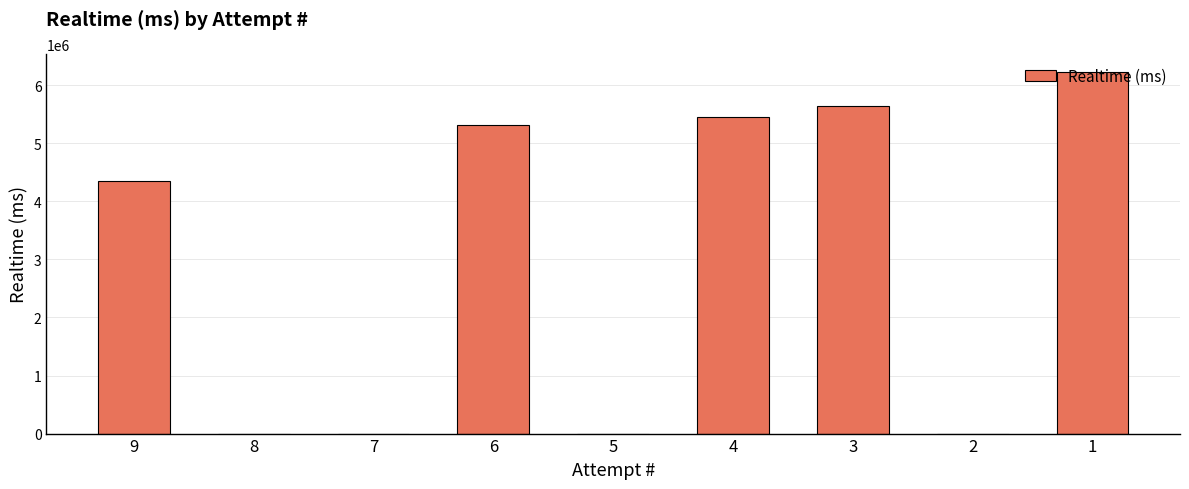

The value at 5 is 0. True or false?

True